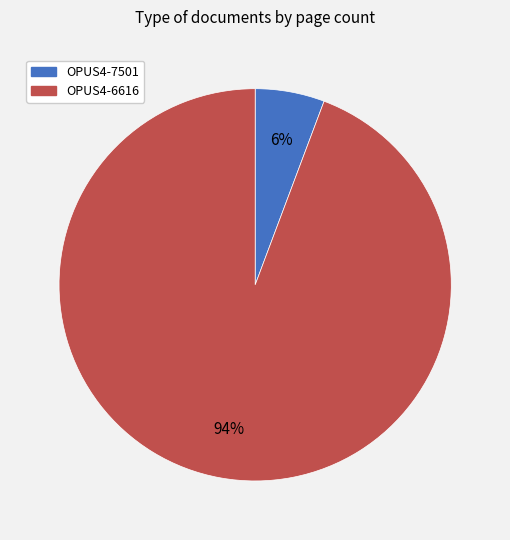

To the nearest percent, what is the average slice percentage?

50%